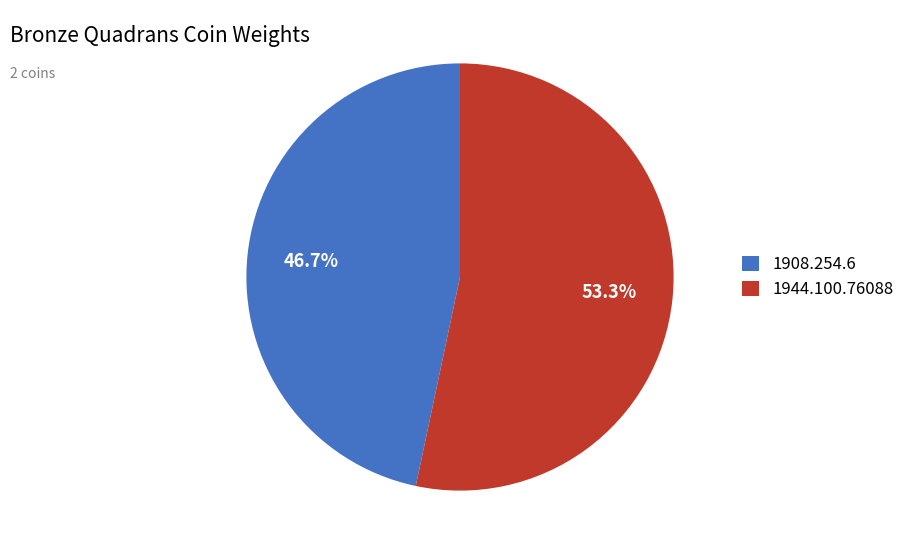

What is the total percentage of 1944.100.76088 and 1908.254.6?

100.0%